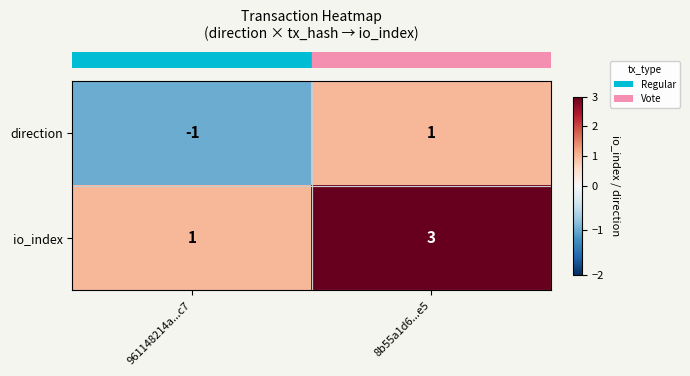

At which category does the chart reach its minimum across all series?

961148214a...c7